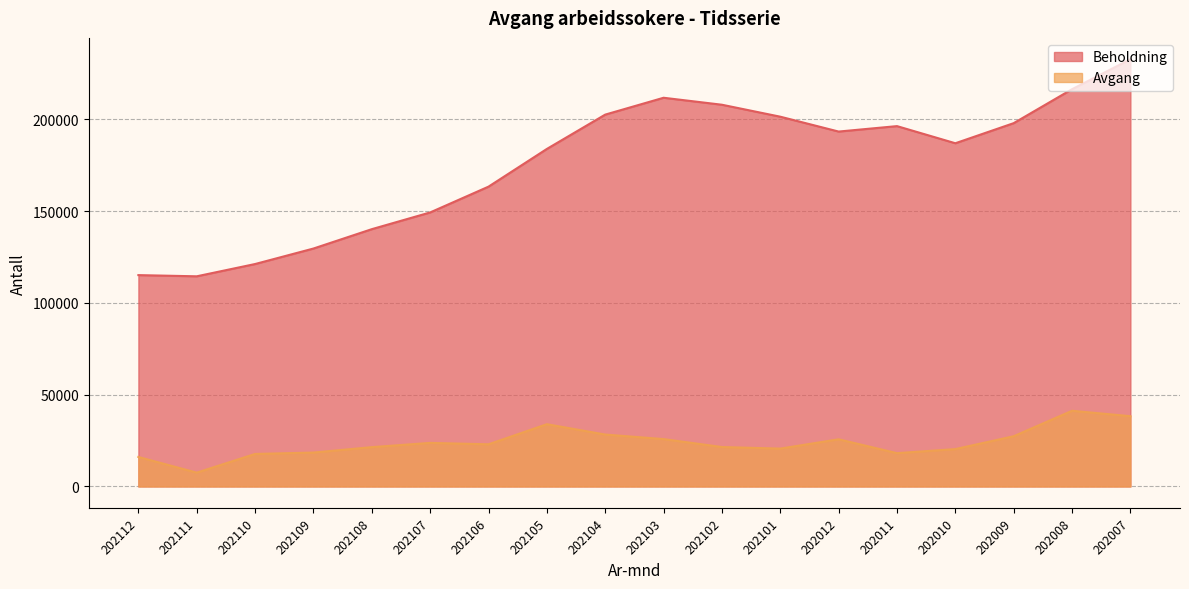

List the series in order of their overall mean, lowest first.

Avgang, Beholdning